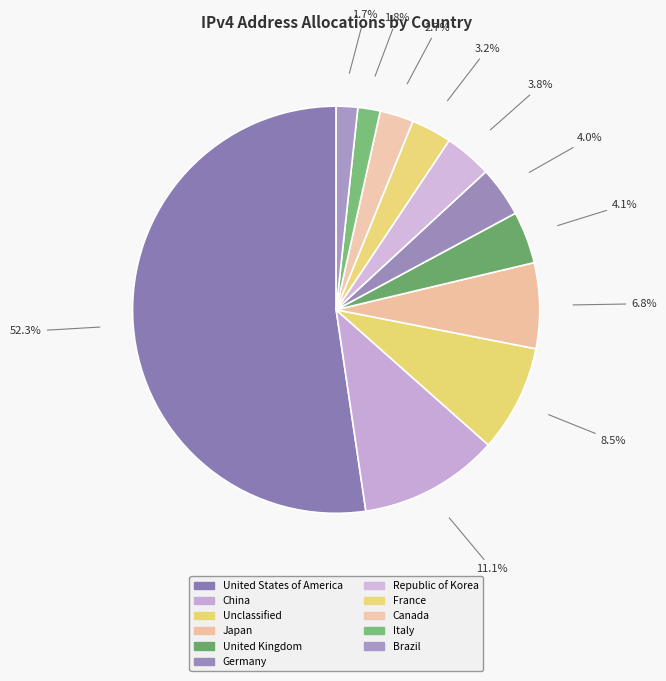

Which category has the smallest portion of the pie?

Brazil